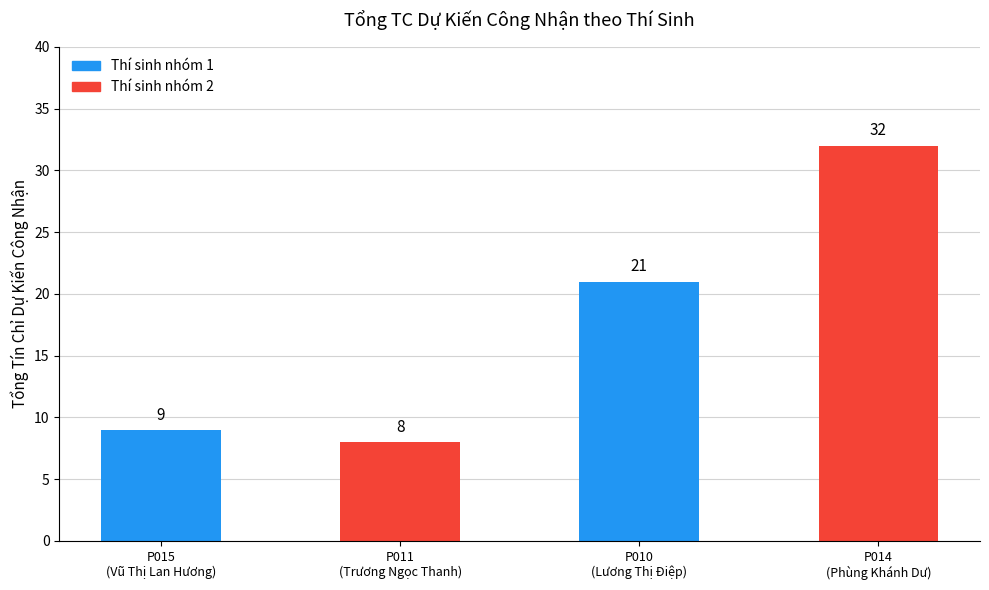

What is the average value?

18